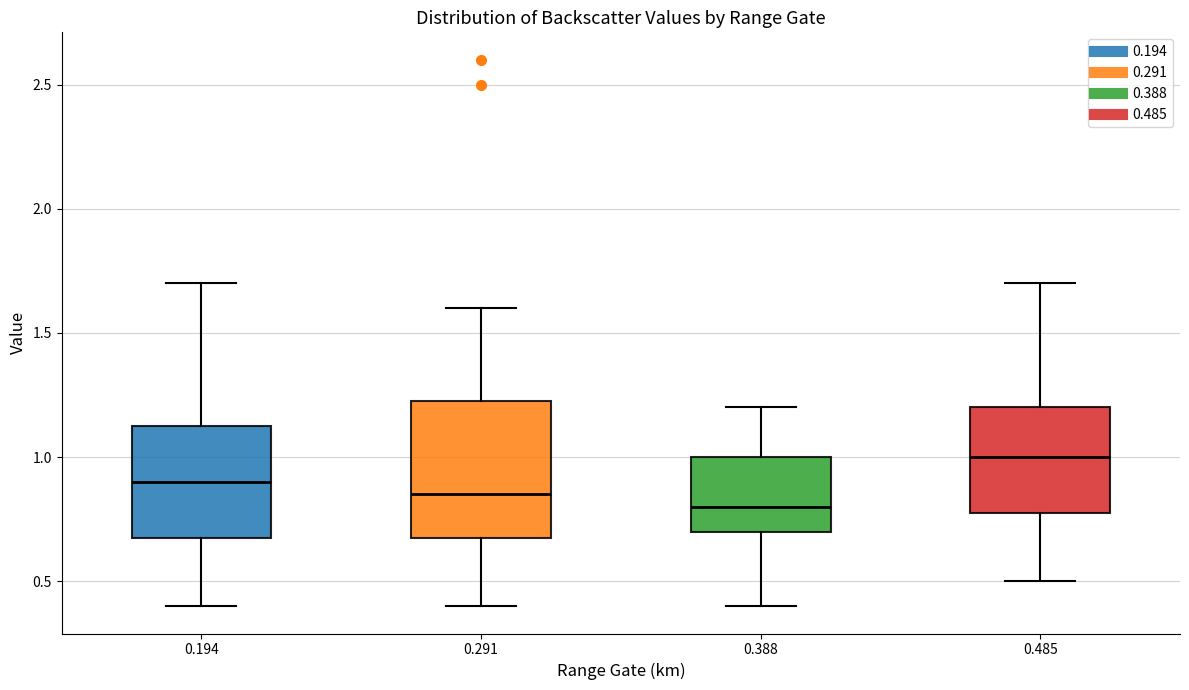

Comparing the boxes themselves (not the whiskers), which one is the tallest?

0.291